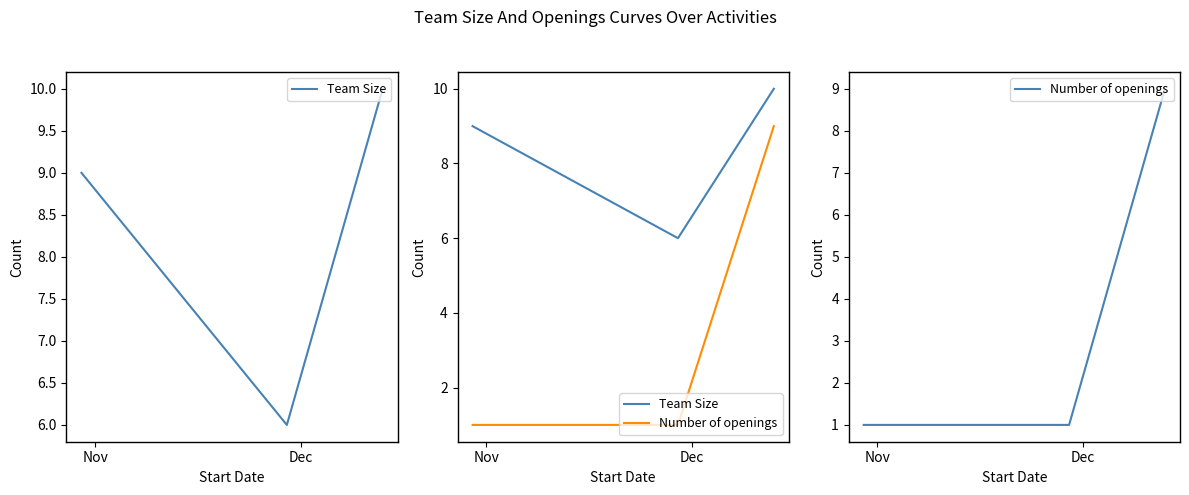

What is the total value across all series at Nov?

10